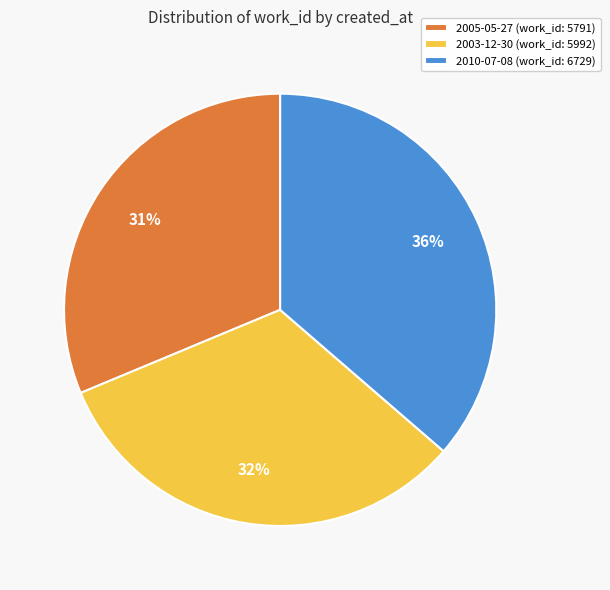

Does 2005-05-27 represent more than half of the total?

No